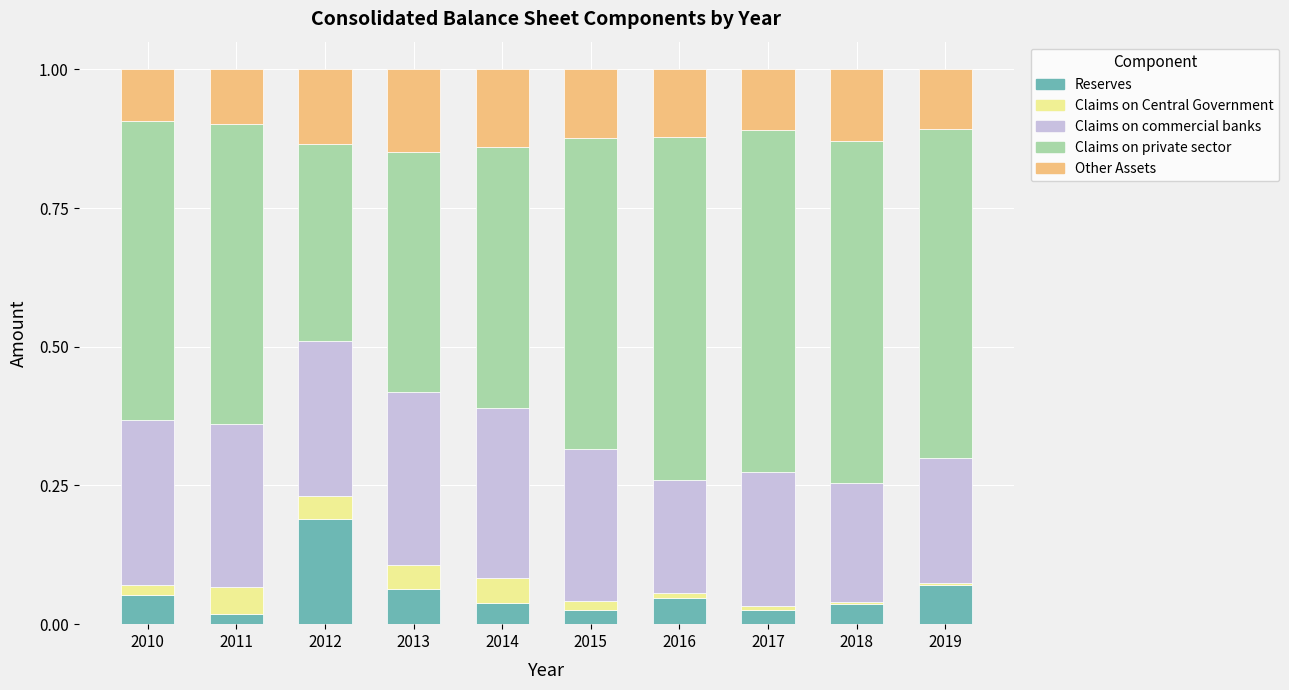

True or false: Claims on private sector has a value of 0.4 at 2013.

True